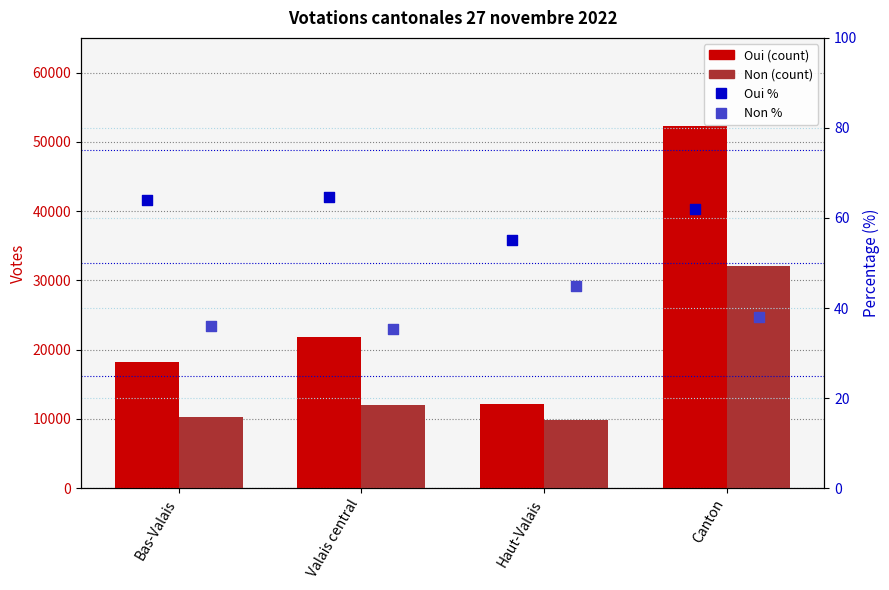

What is the total value across all series at Valais central?

33899.0